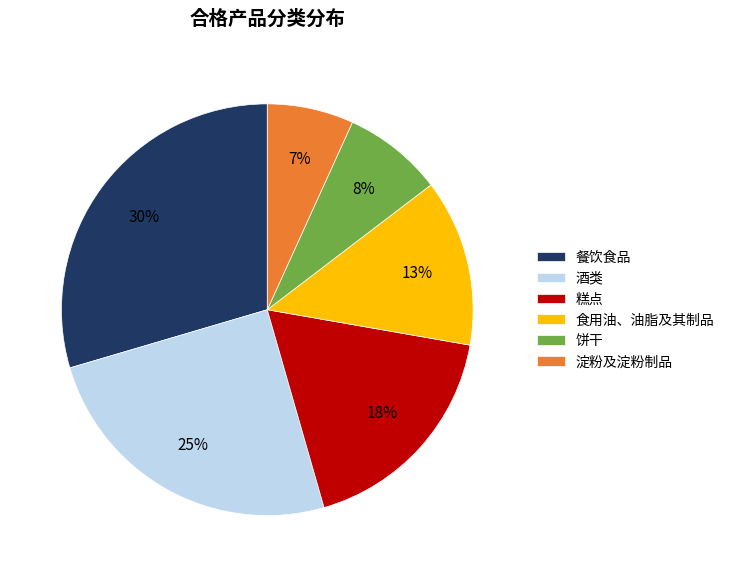

To the nearest percent, what percentage of the pie is 食用油、油脂及其制品?

13%